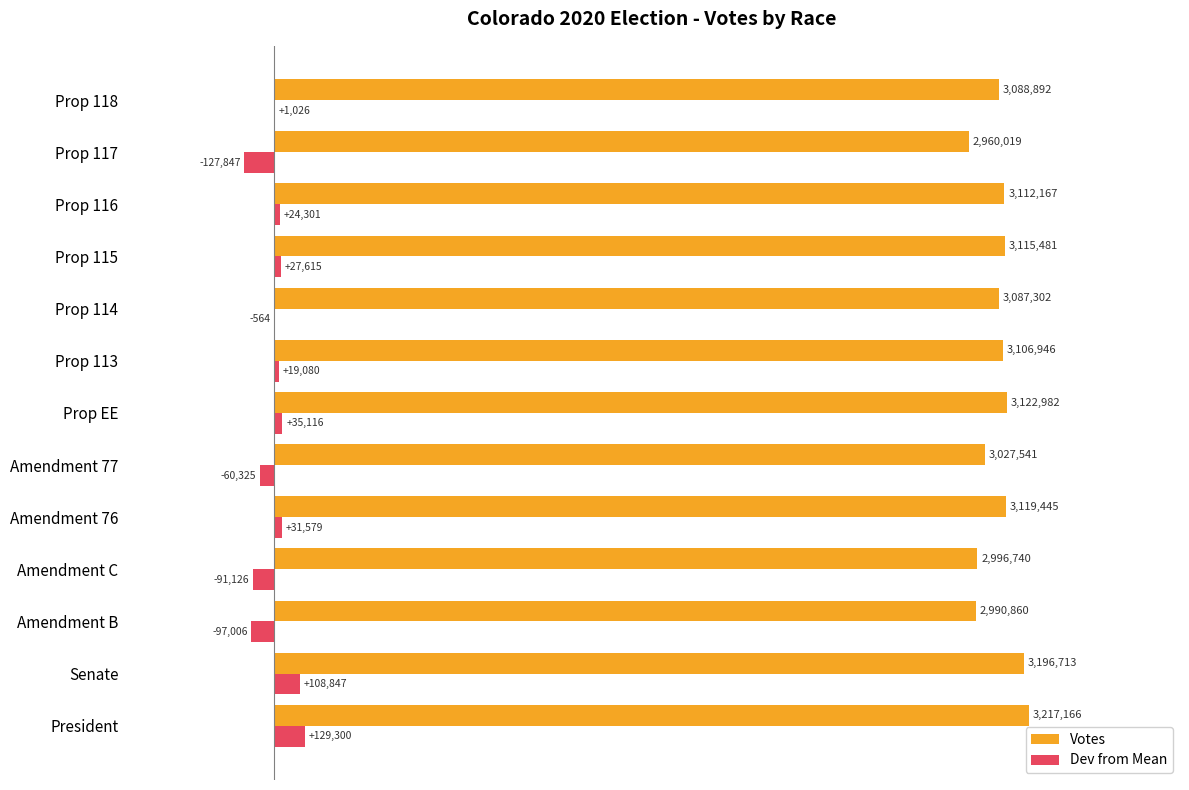

What are all the series names shown in the legend?

Votes, Dev from Mean